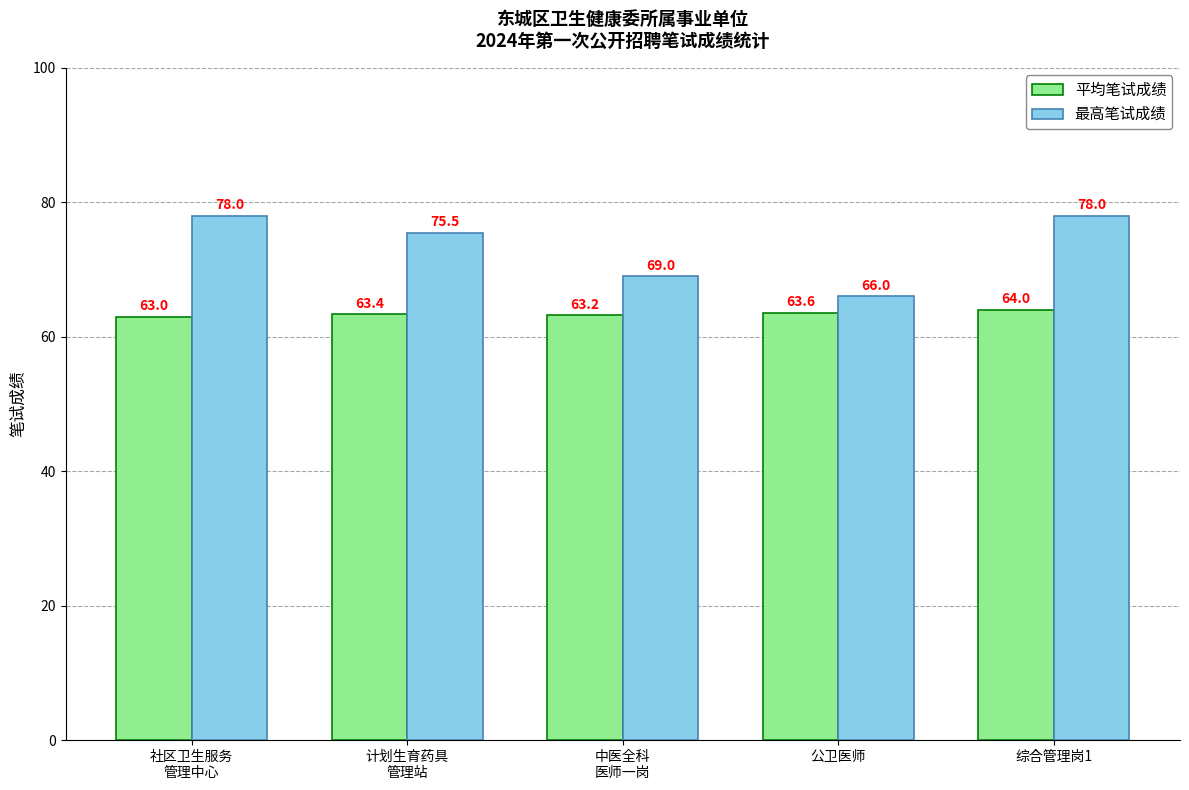

Which series changed the most between 社区卫生服务
管理中心 and 计划生育药具
管理站?

最高笔试成绩